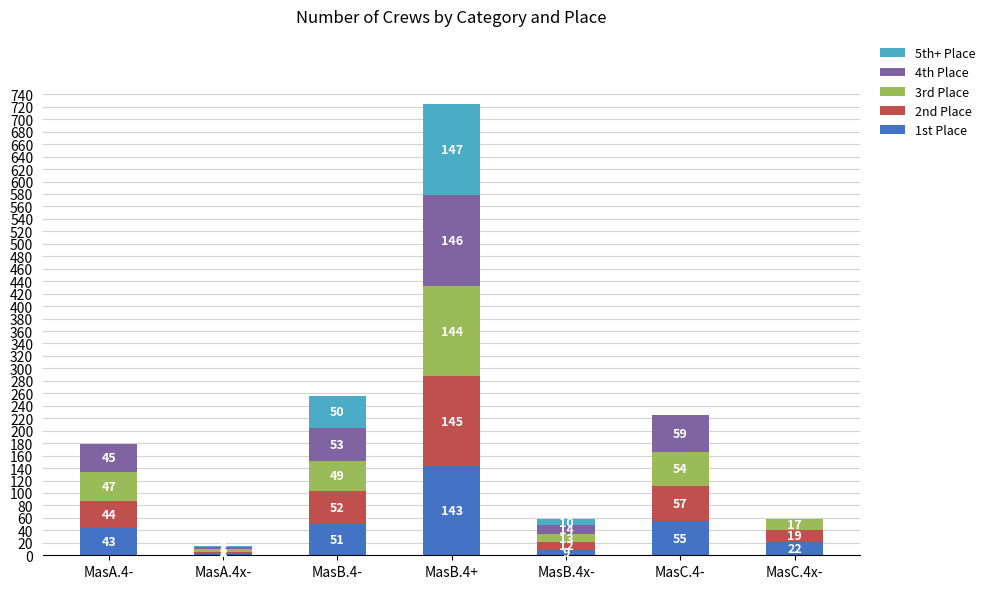

What value does the 1st Place series have at MasB.4-, to the nearest 5?

50